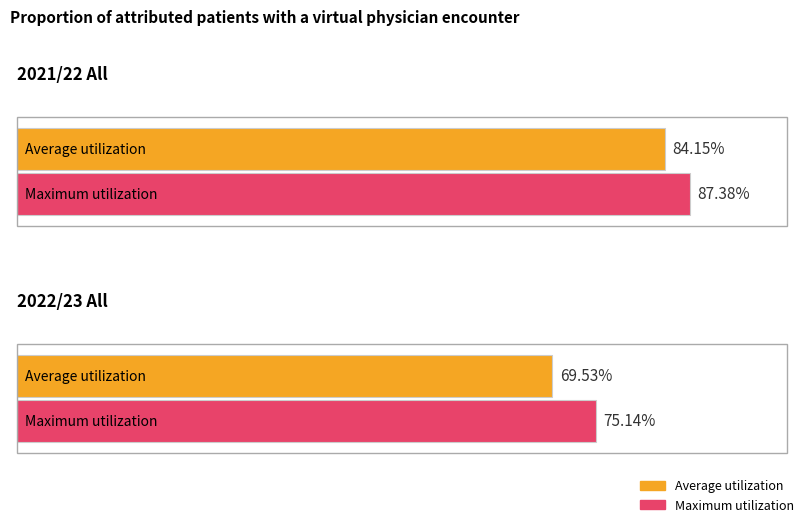

List the series in order of their overall mean, lowest first.

Average utilization, Maximum utilization